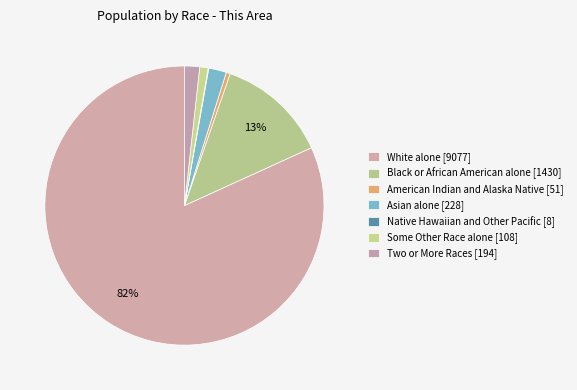

What is the smallest slice in the pie chart?

Native Hawaiian and Other Pacific [8]